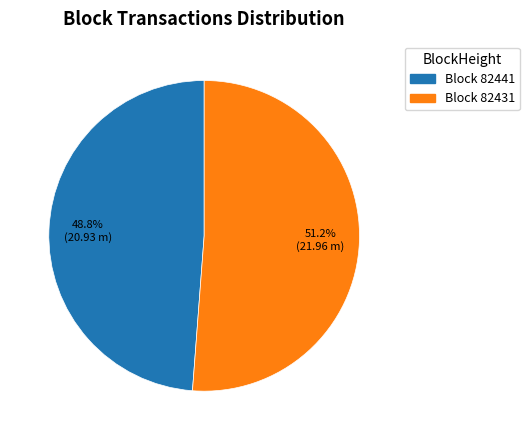

Which category has the smallest portion of the pie?

Block 82441